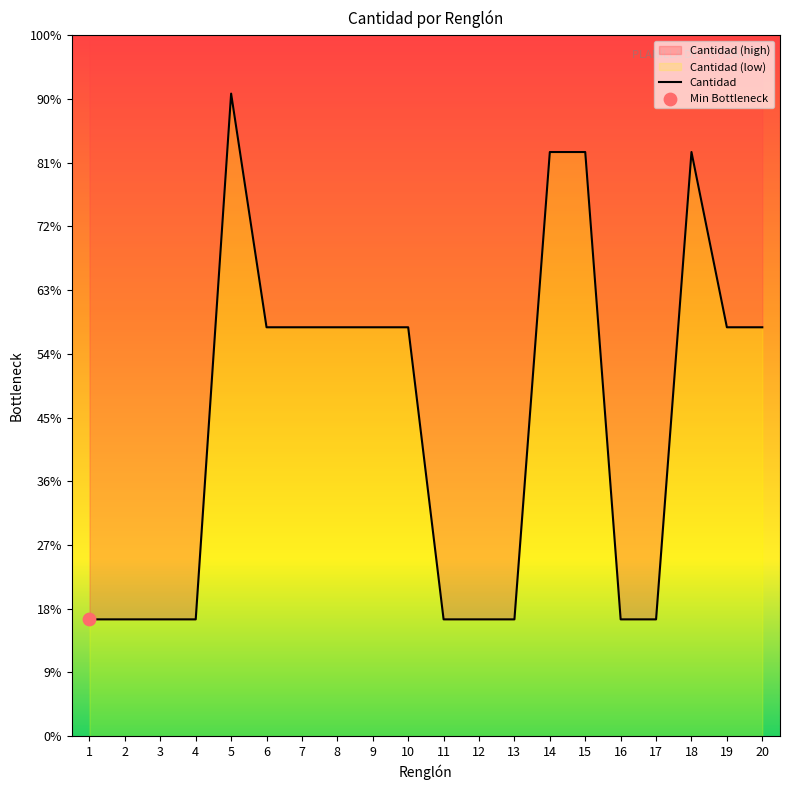

Which has a higher value, 2 or 19?

19